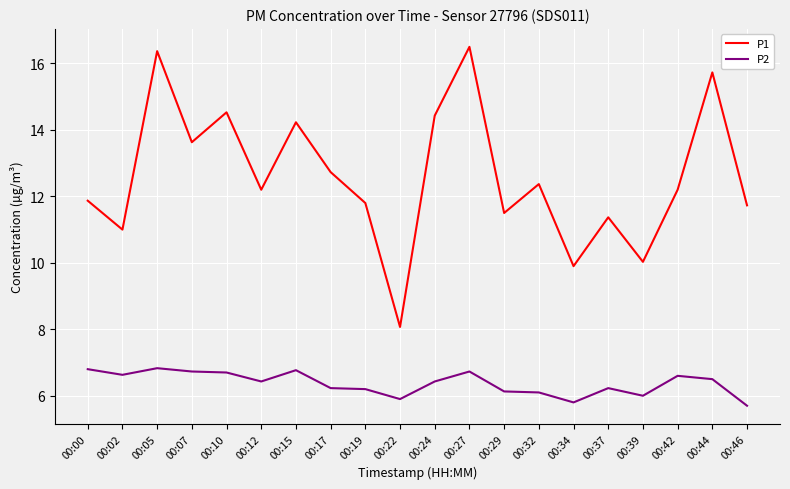

What is the lowest value of the P1 series?

8.1